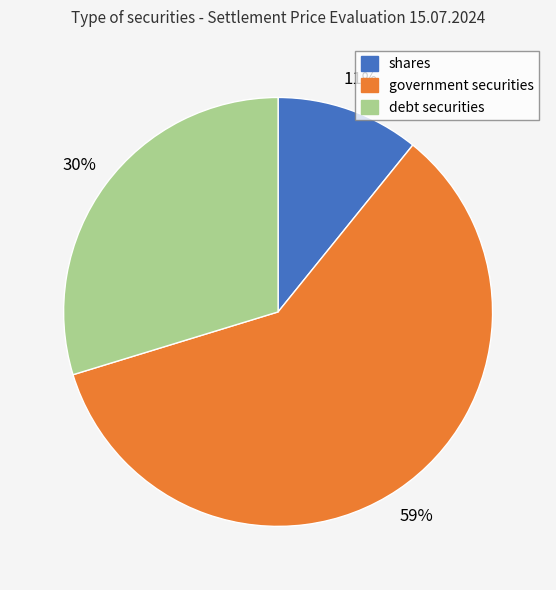

How many segments does this pie chart have?

3